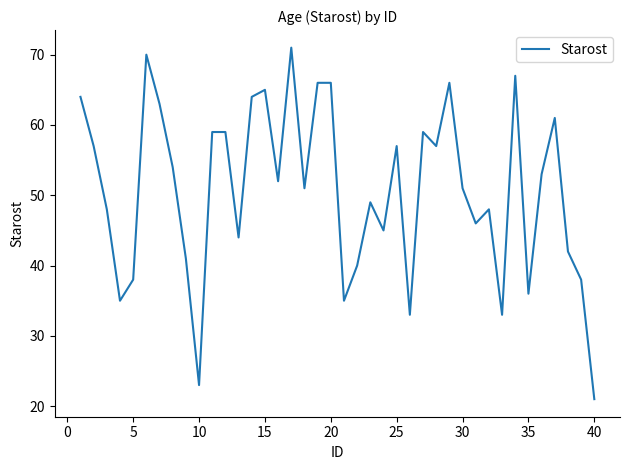

What is the difference between the maximum and minimum values?

50